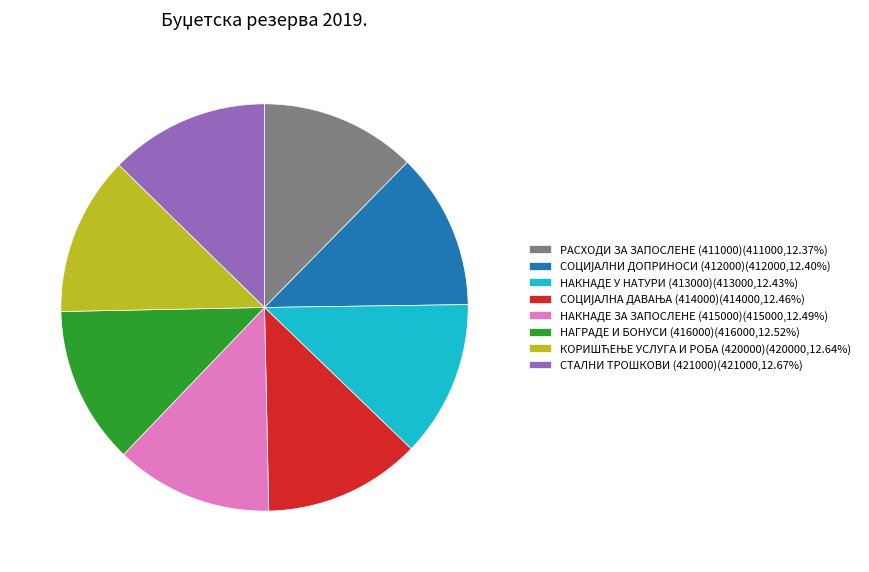

The НАКНАДЕ ЗА ЗАПОСЛЕНЕ (415000) slice represents 12% of the pie. True or false?

True